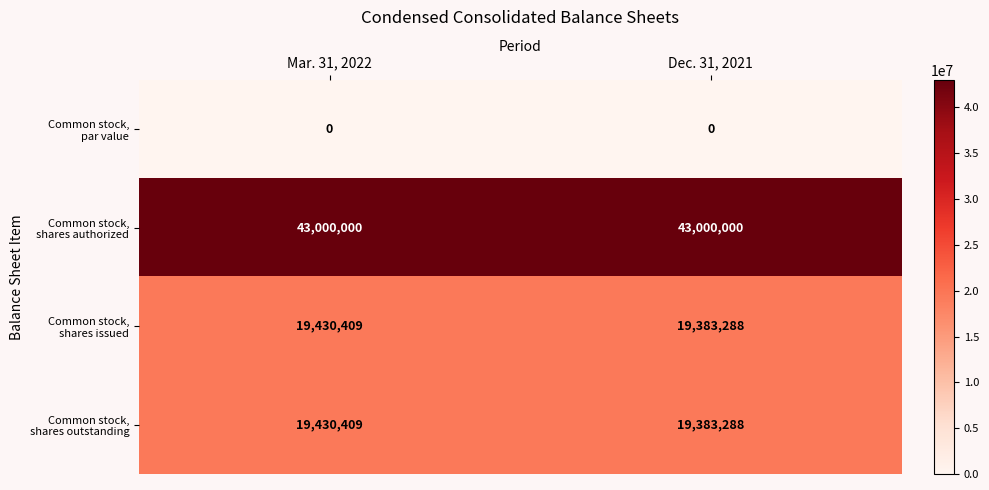

What is the difference between the highest and lowest values at Mar. 31, 2022?

43000000